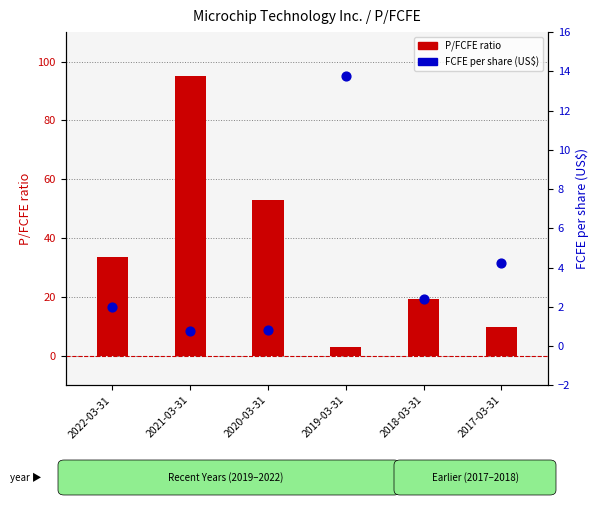

Which series has the widest spread of Y values?

P/FCFE ratio